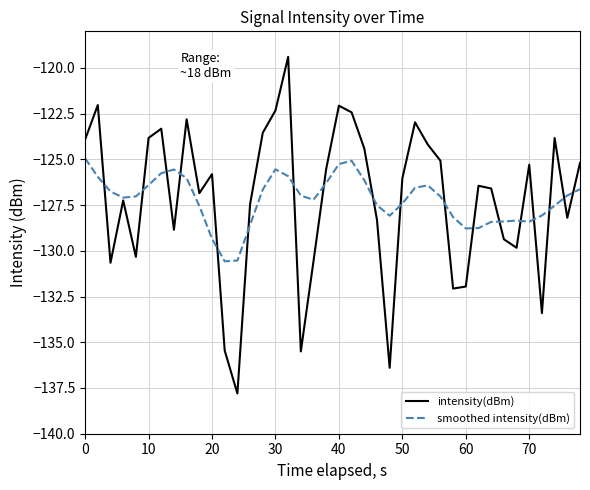

Which series has the largest range (max minus min)?

intensity(dBm)